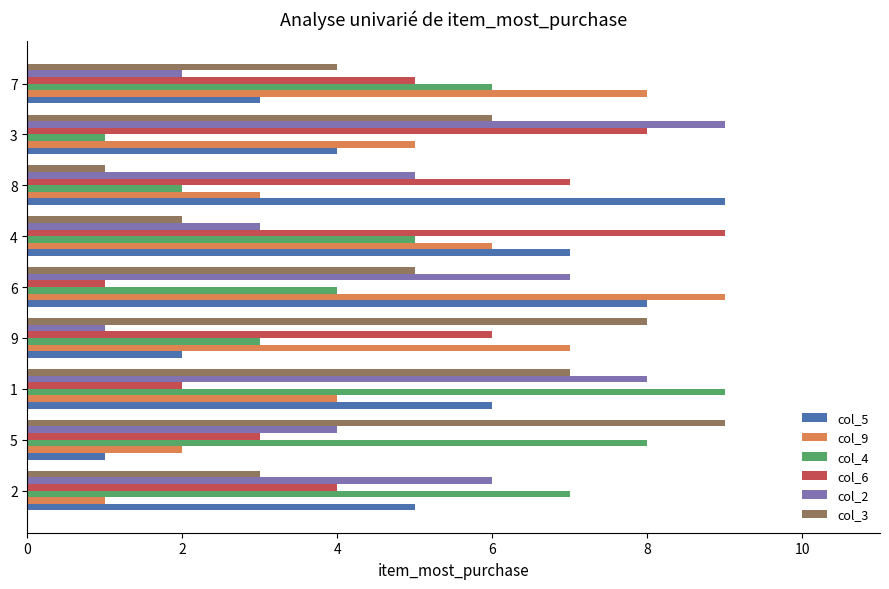

What are all the series names shown in the legend?

col_5, col_9, col_4, col_6, col_2, col_3